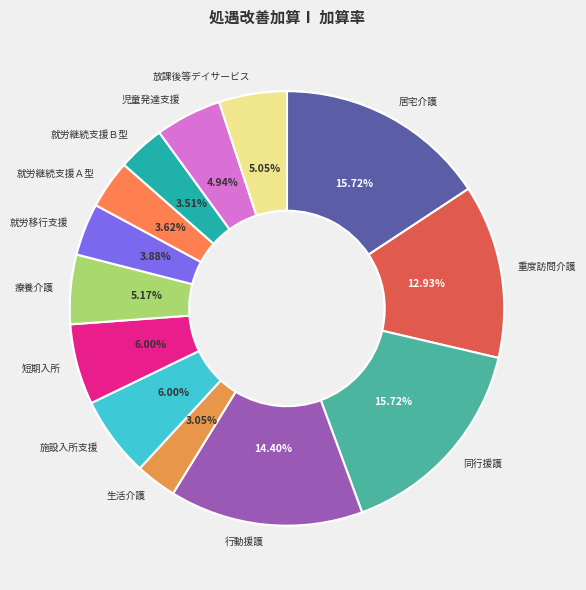

Do 短期入所 and 行動援護 together represent more than half of the pie?

No